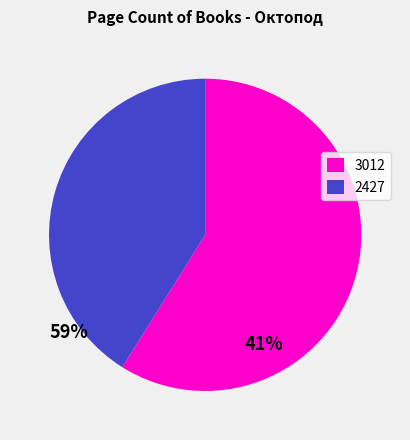

Do 3012 and 2427 together represent more than half of the pie?

Yes